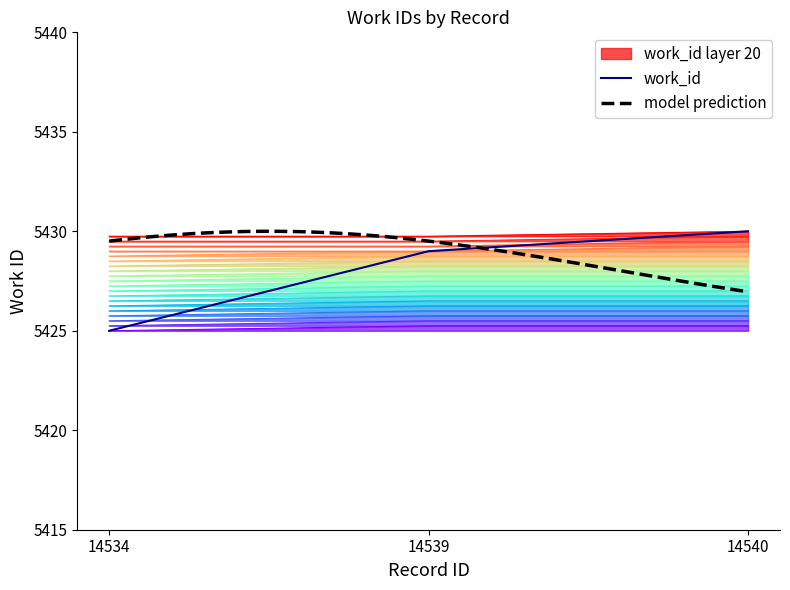

Approximately how many times larger is the value at 14540 compared to 14539?

1.0